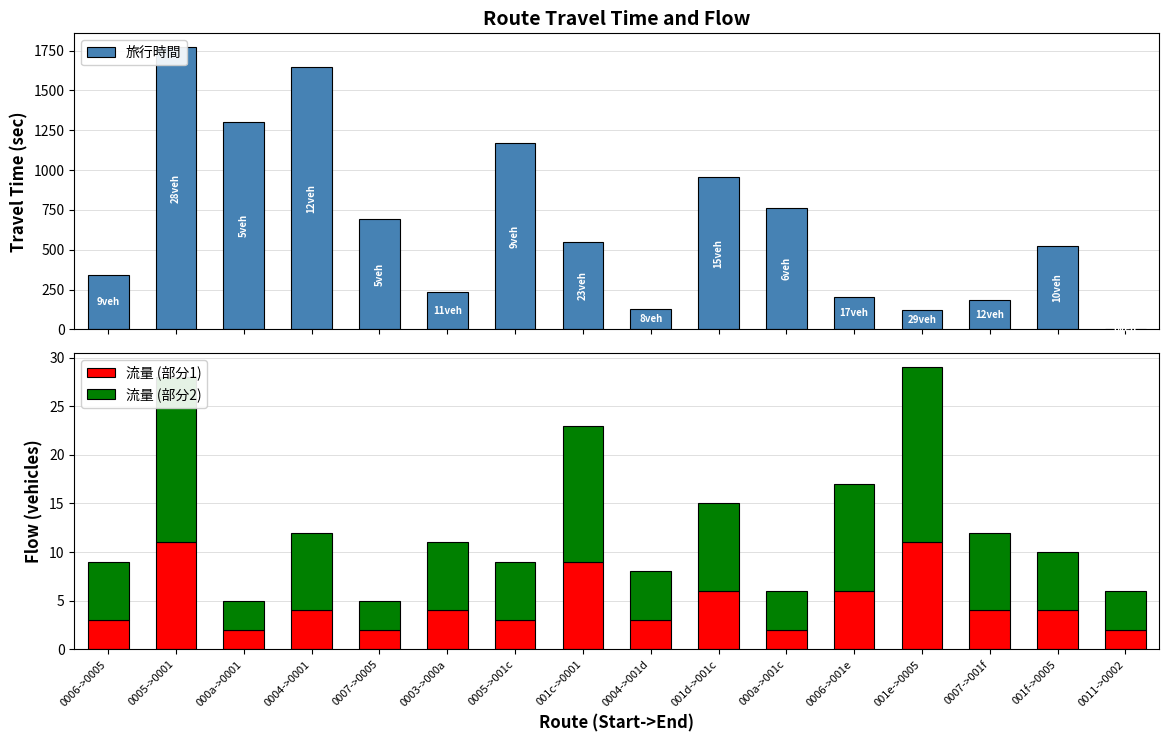

What is the maximum value shown in the chart?

1770